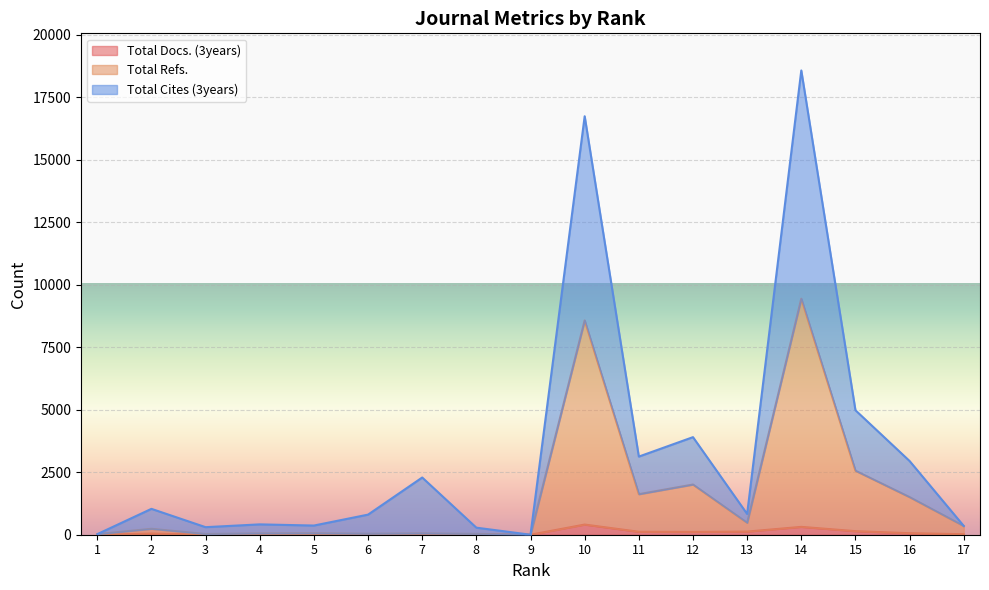

What is the highest value of the Total Cites (3years) series?

18574